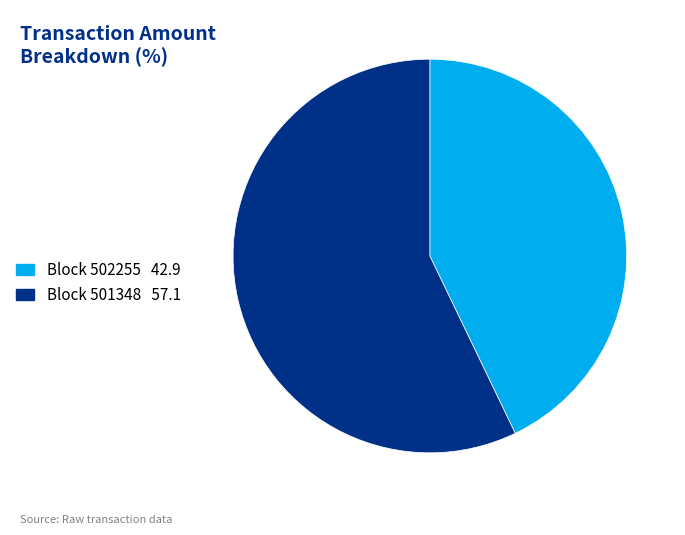

Count the number of slices in the pie.

2